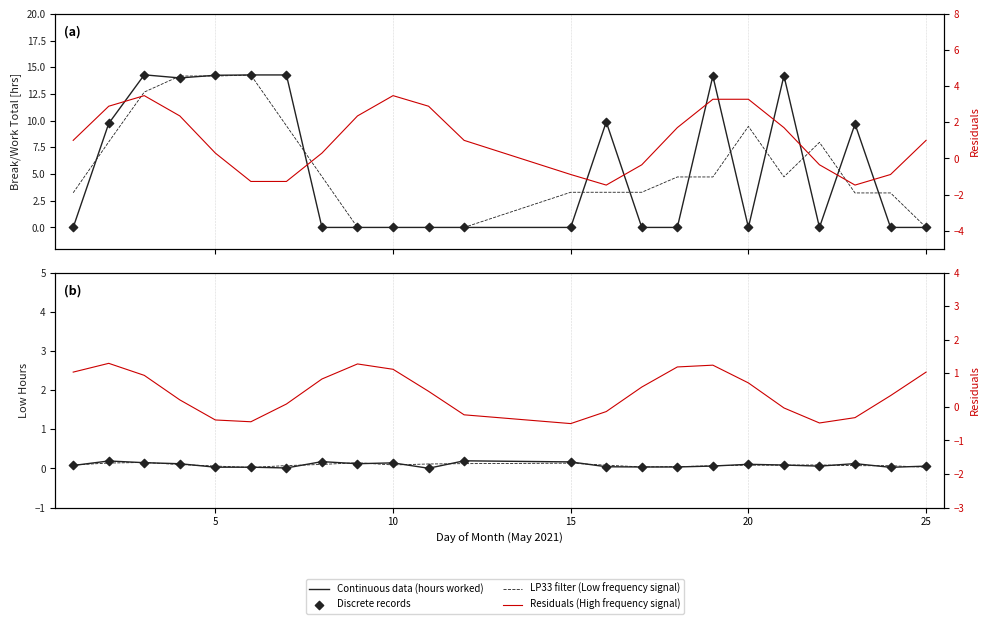

Which series has the largest Y range (max minus min)?

Low frequency signal